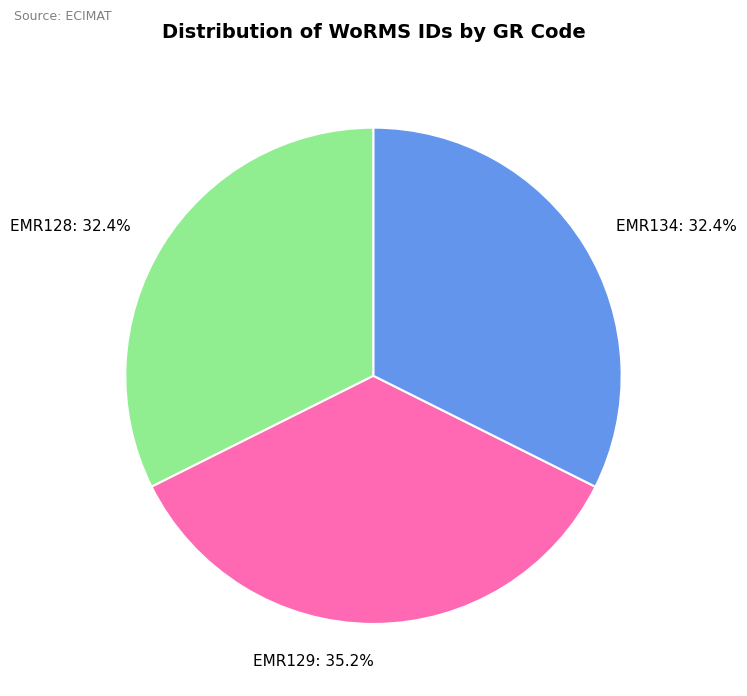

The EMR134 slice represents 23% of the pie. True or false?

False